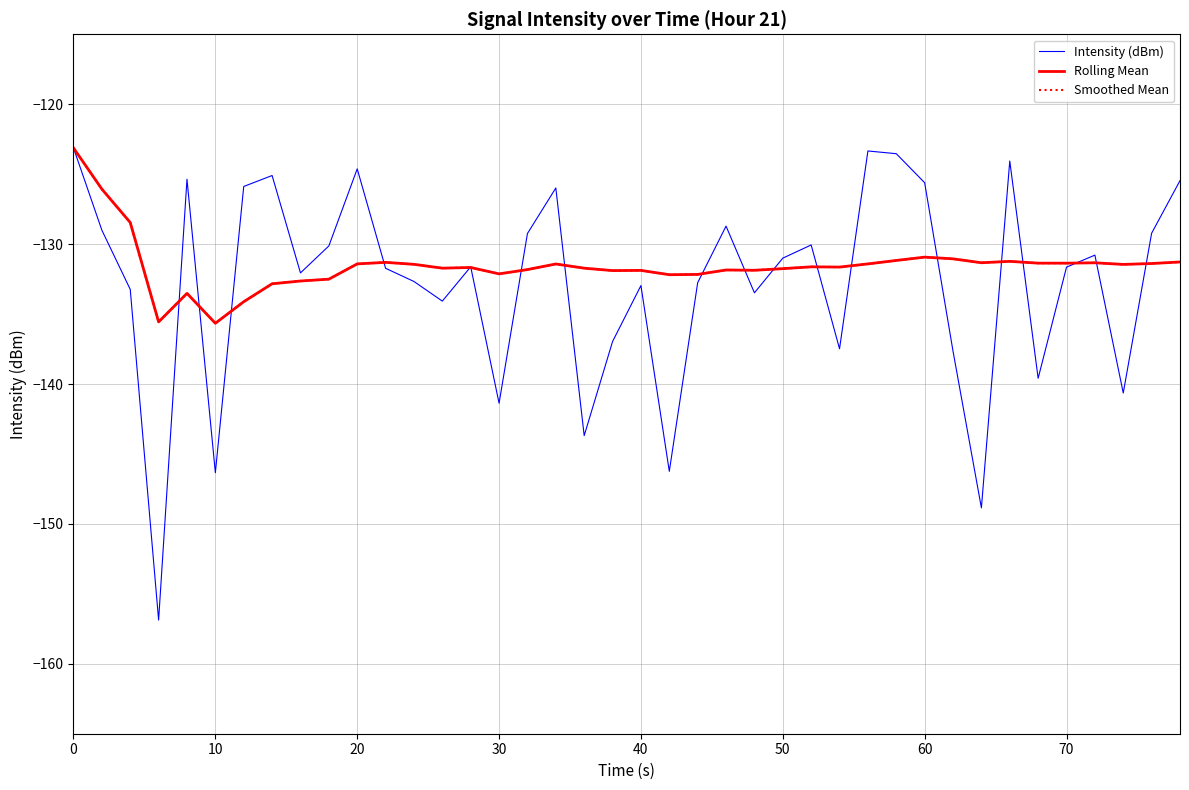

Is this an area chart (filled region under the line)?

No